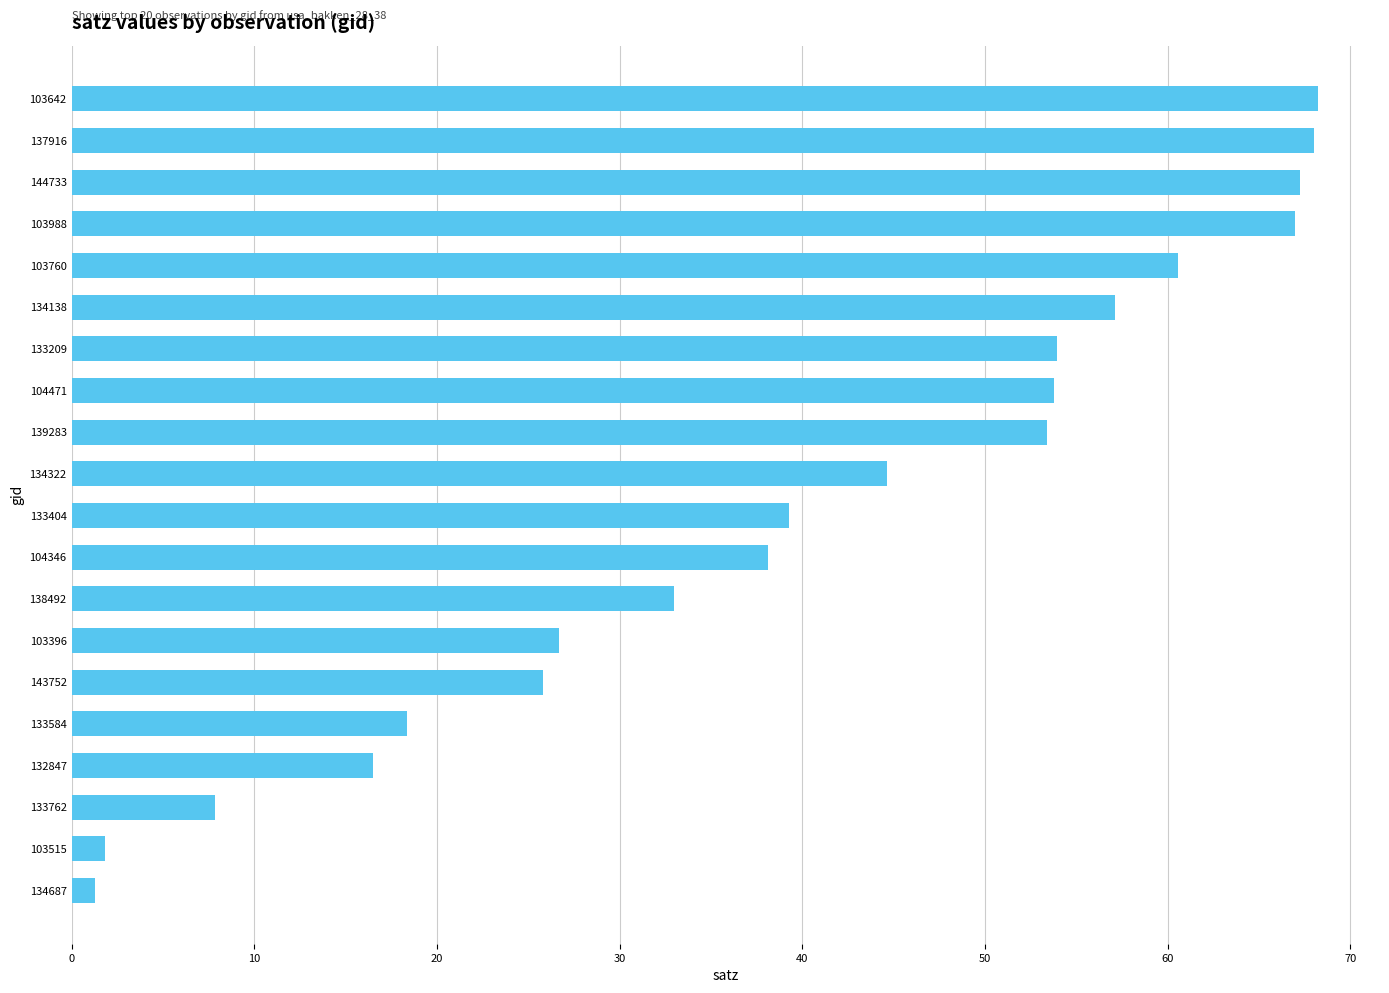

The value at 103760 is 60.6. True or false?

True